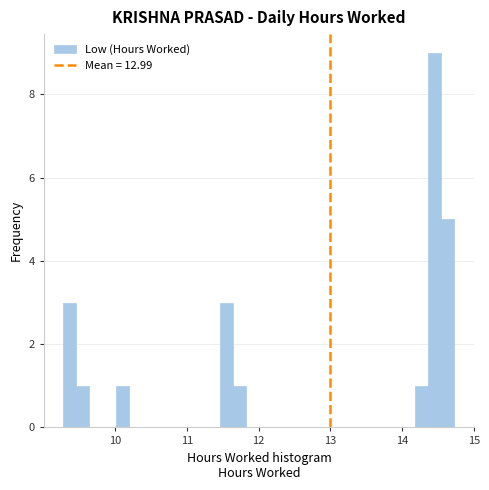

Around what value on the x-axis is the tallest bar? Give the approximate position of its centre, as read against the axis.

14.5